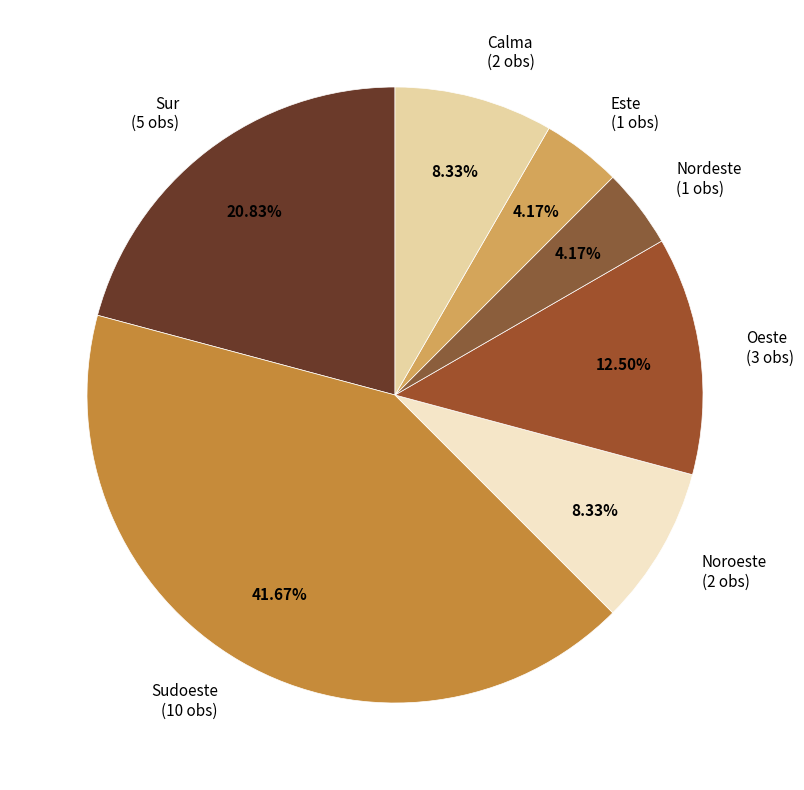

Is there a majority slice in this chart?

No